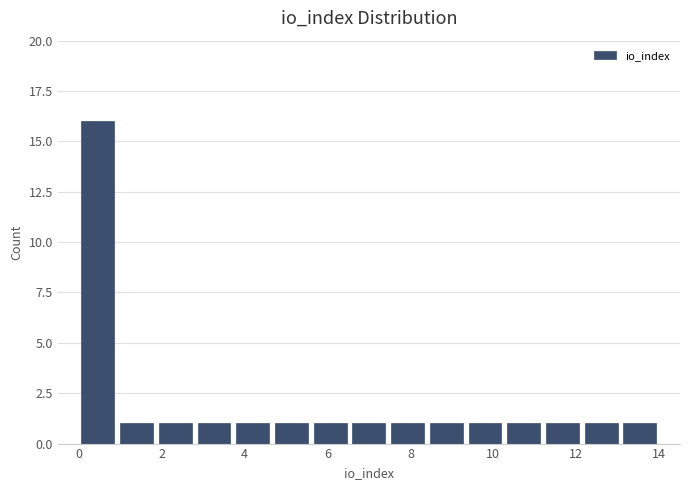

How tall is the bar that spans 9.4 to 10.2 on the x-axis? Neither the bar edges nor the heights are printed on the chart, so give them approximately, as read against the axes.

1